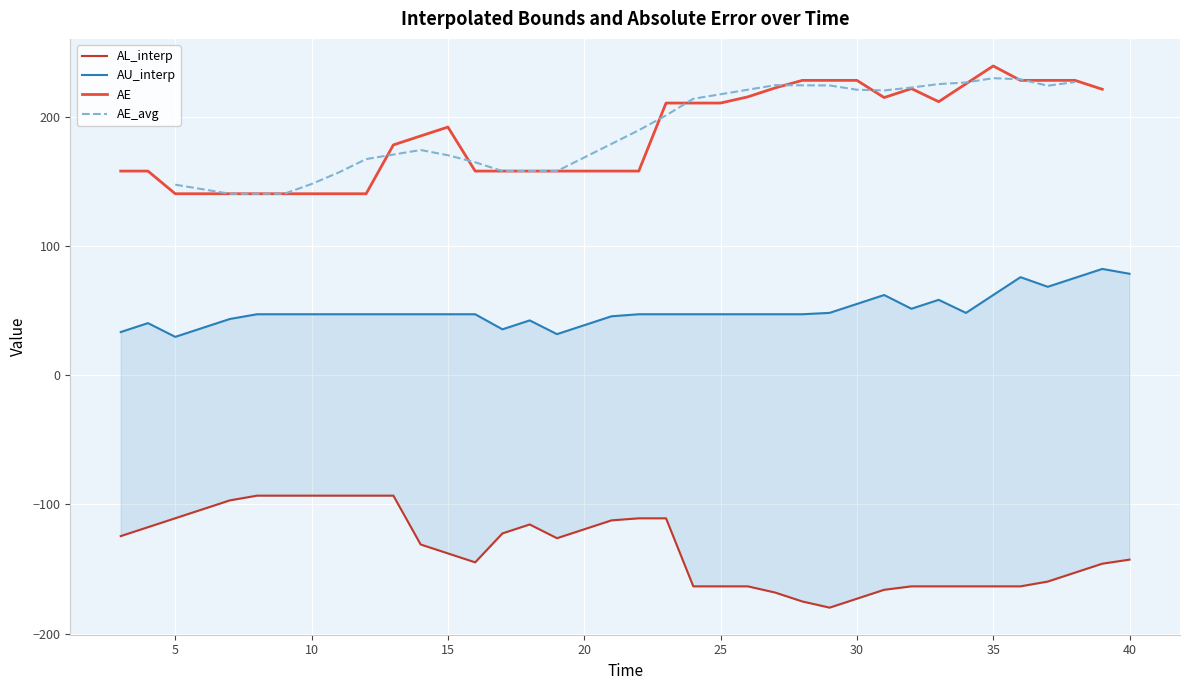

True or false: AE_avg and AU_interp cross at least once.

False